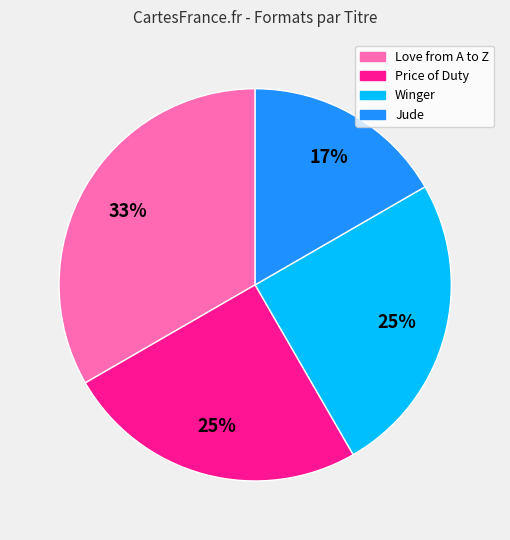

Combined, do Love from A to Z and Winger account for over 50%?

Yes